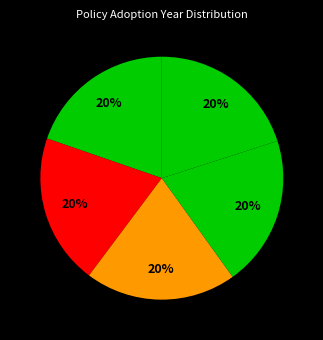

How many segments does this pie chart have?

5